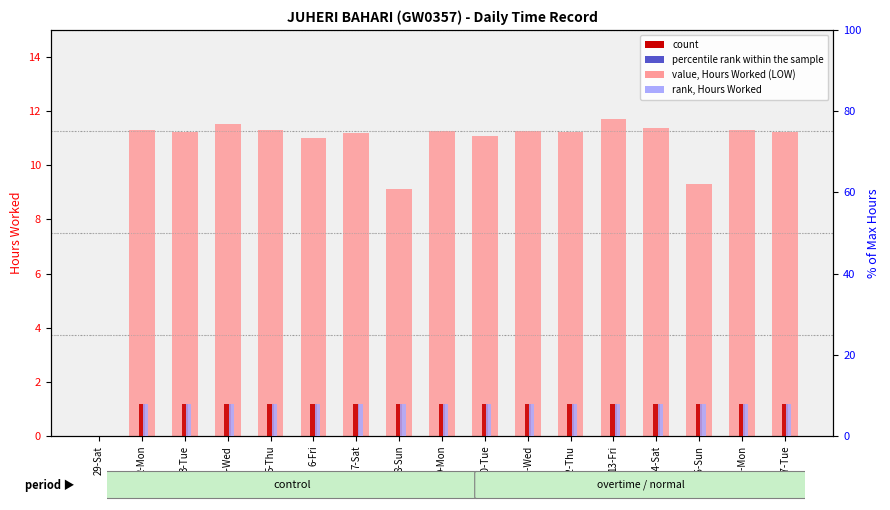

At which label does value (Hours Worked) first exceed 11?

2-Mon